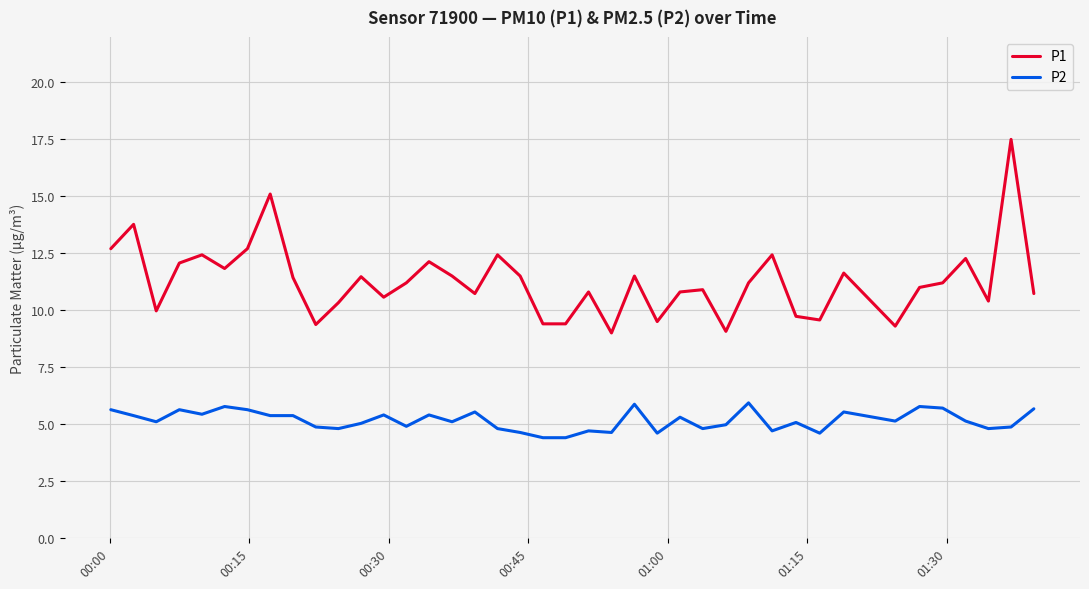

True or false: P2 and P1 cross at least once.

False